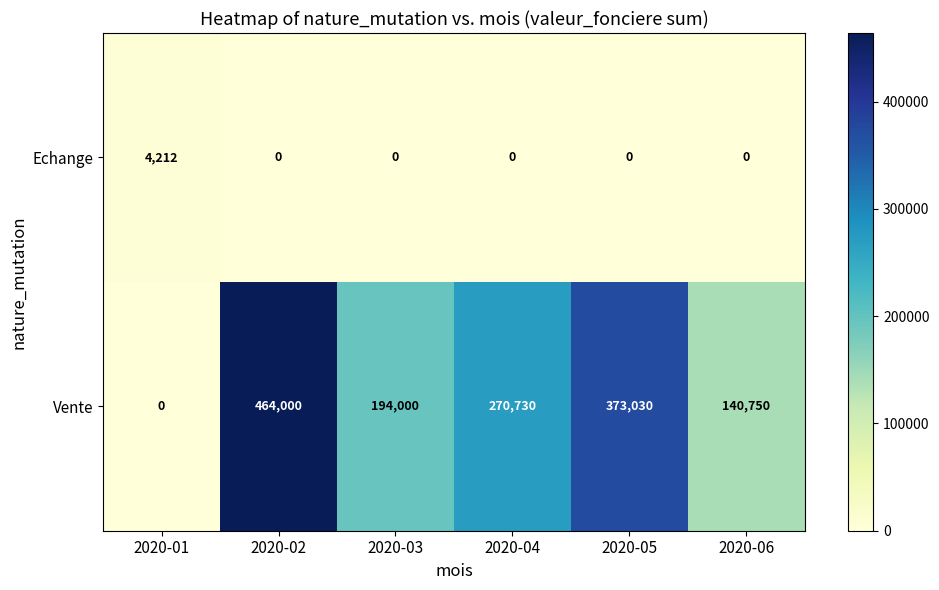

Rank the series at 2020-04 from lowest to highest value.

Echange, Vente